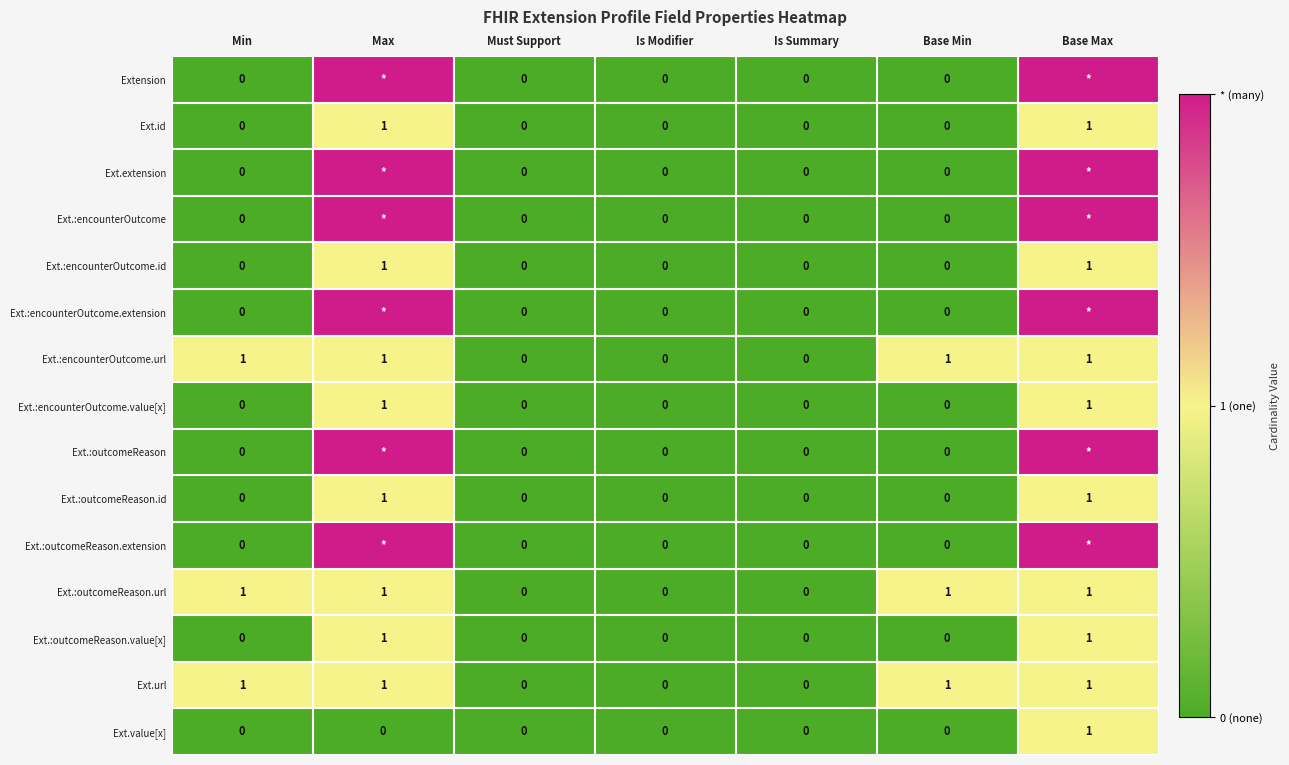

The Ext.id series shows 0 at Is Modifier. True or false?

True